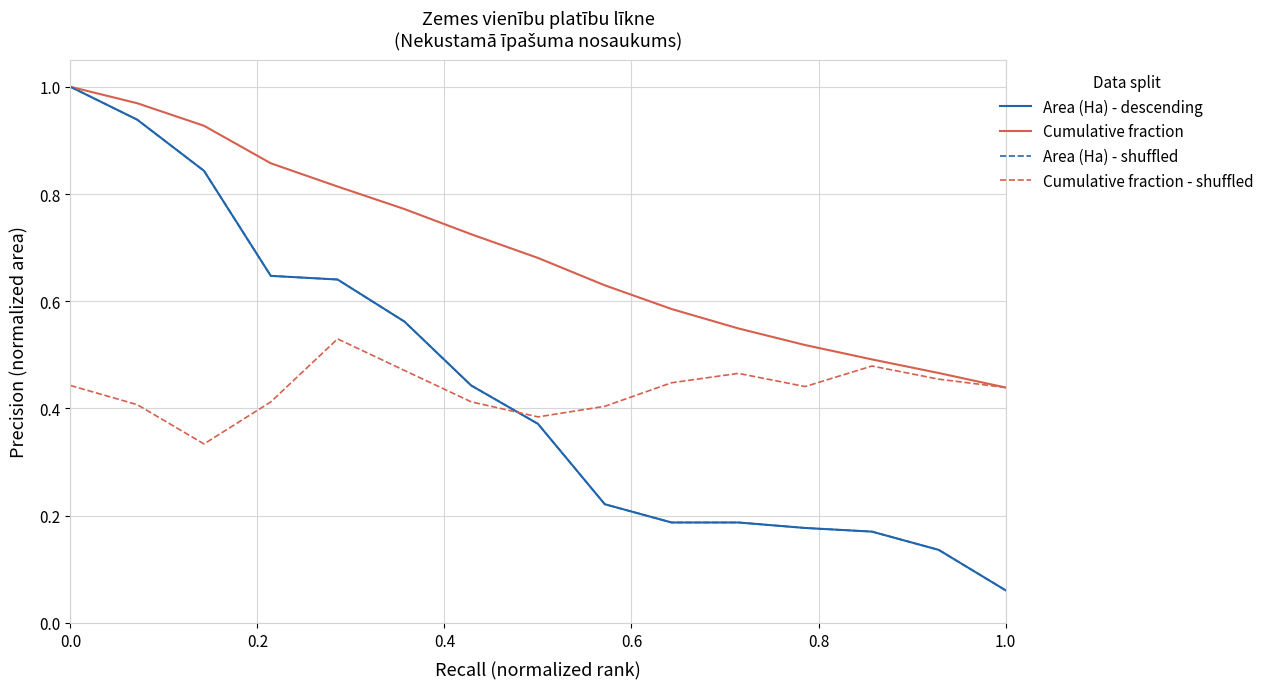

Which series has the largest total across all categories?

Cumulative fraction